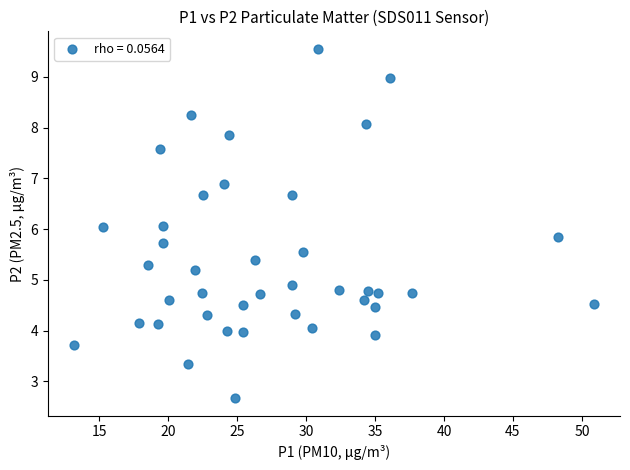

What is the range of X values (max minus min)?

37.7